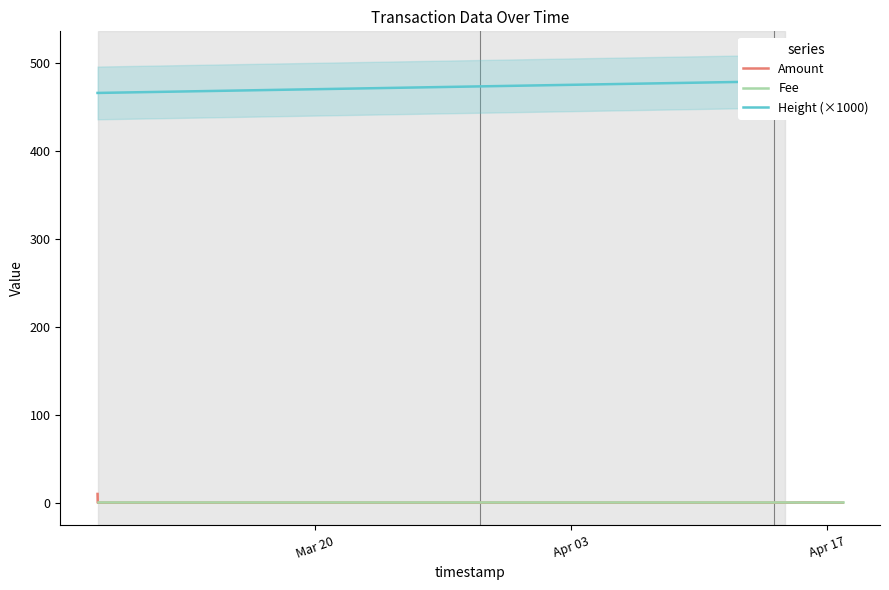

True or false: Amount and Fee intersect in this chart.

False